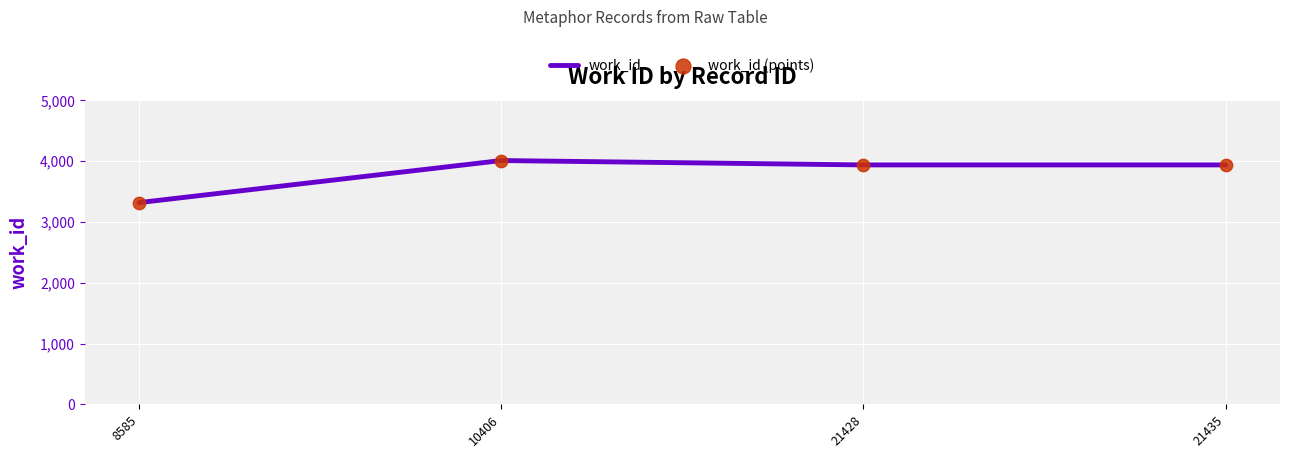

Approximately how many times larger is the value at 8585 compared to 10406?

0.8